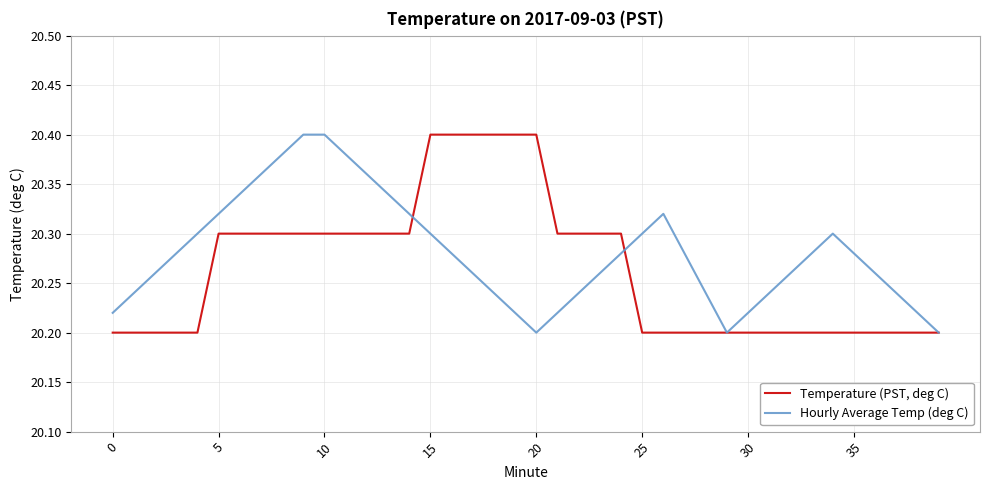

List the series in order of their overall mean, lowest first.

Temperature (PST, deg C), Hourly Average Temp (deg C)